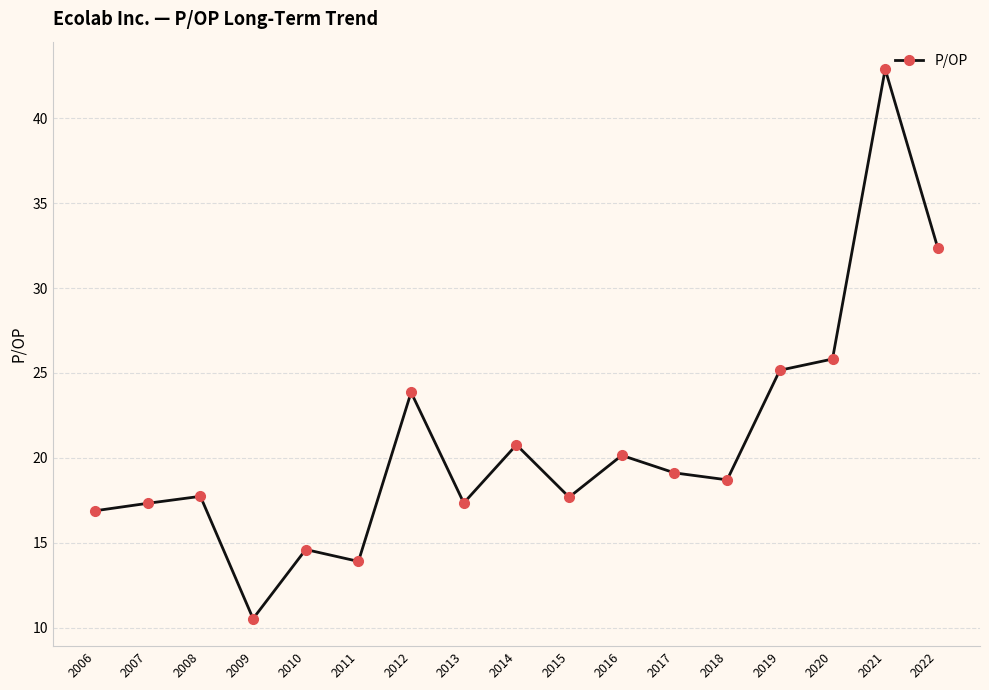

Which has a higher value, 2020 or 2018?

2020